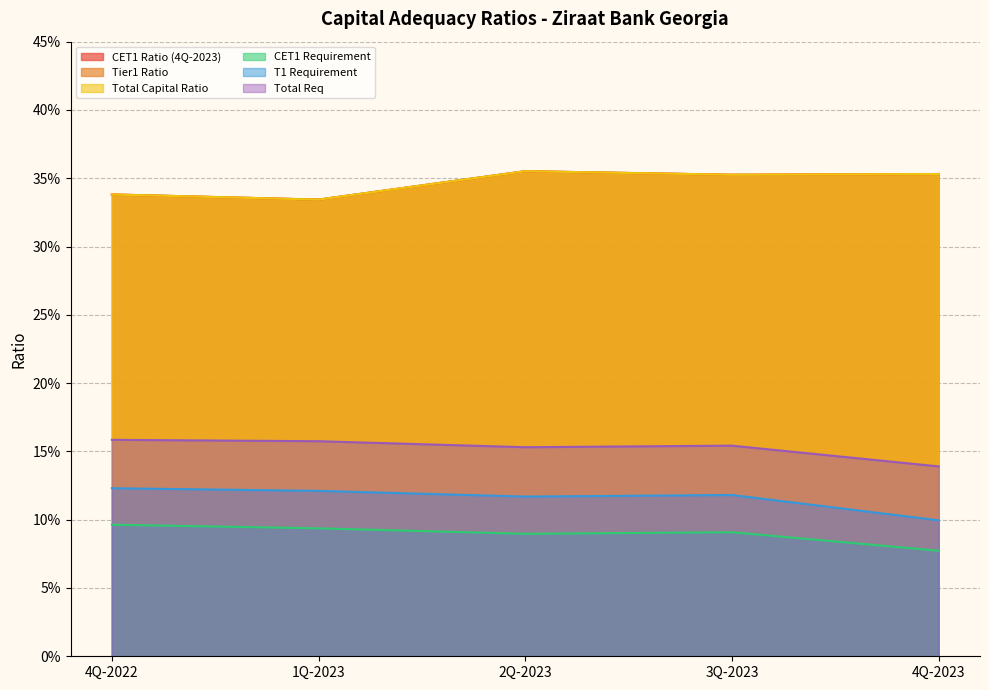

What is the greatest value displayed?

0.4